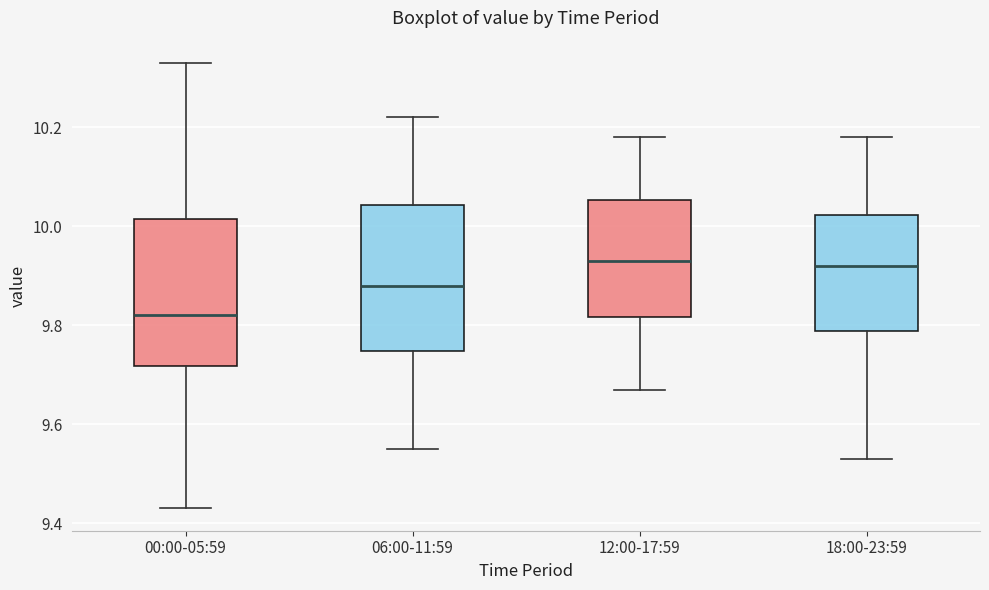

Which box has the lowest median line?

00:00-05:59